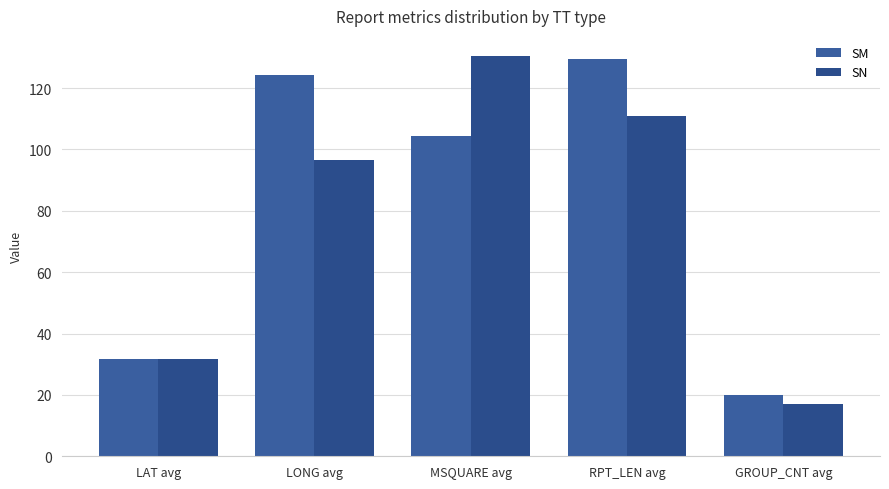

How many groups of bars are there?

5